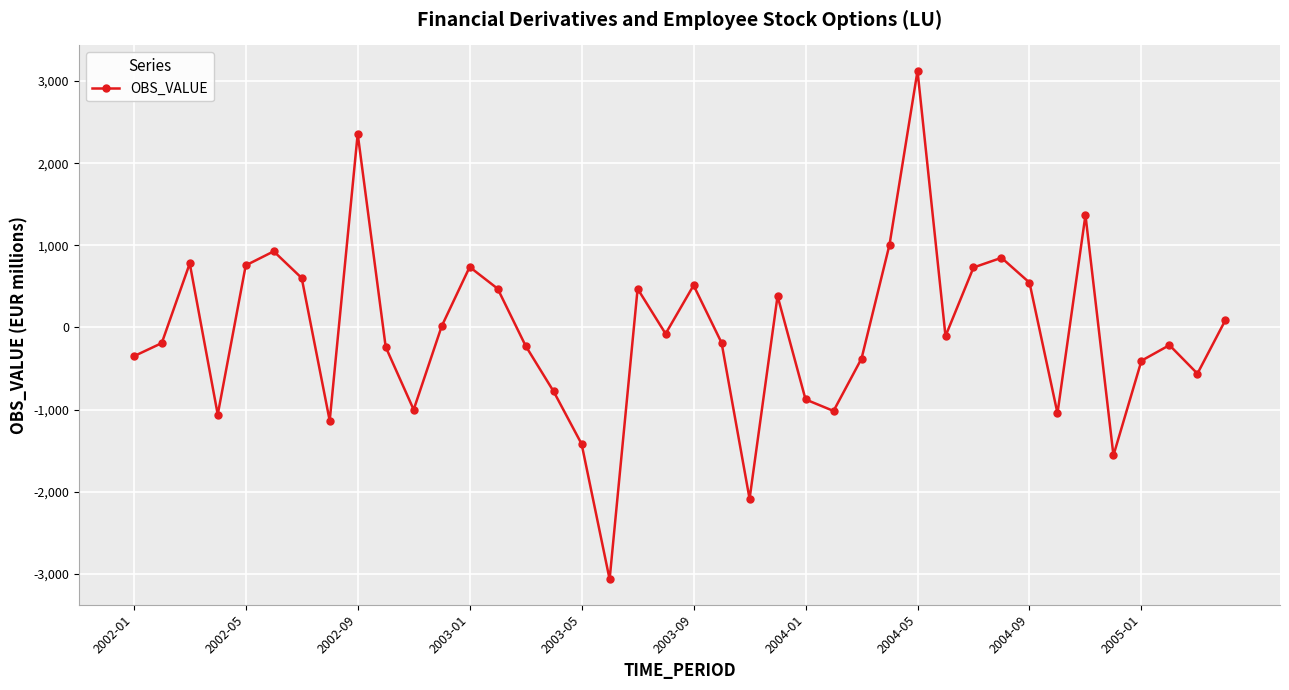

What is the maximum value shown in the chart?

3124.1